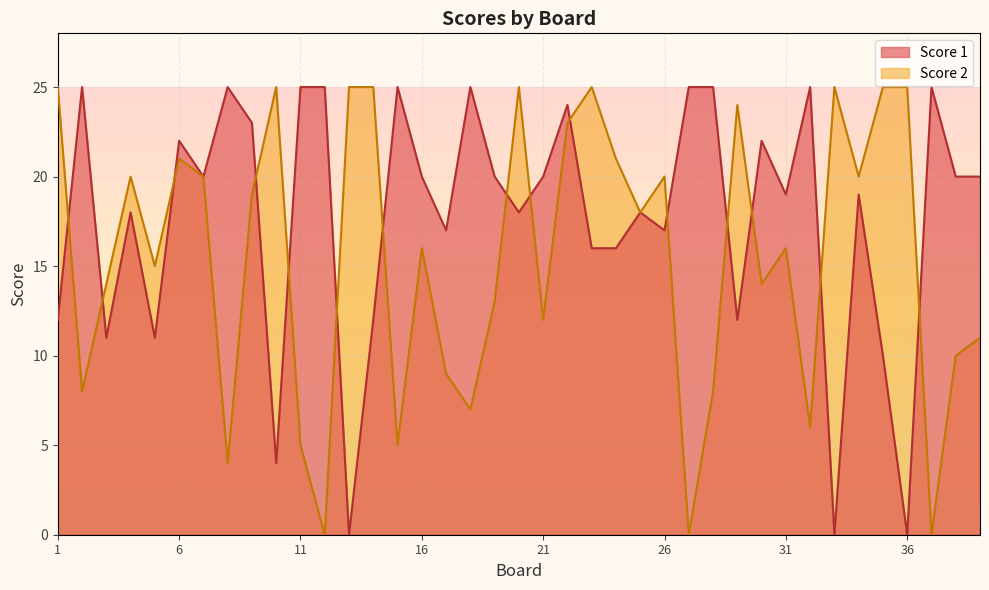

True or false: Score 1 and Score 2 cross at least once.

True